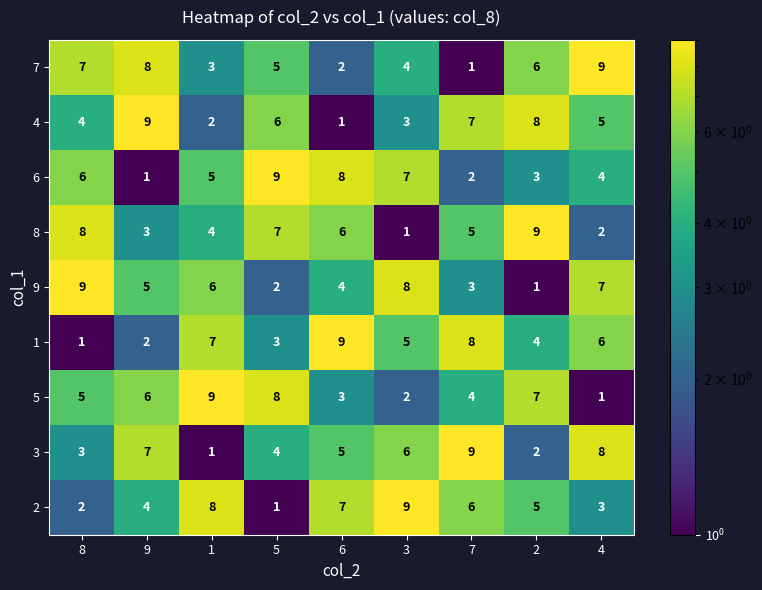

The value of 9 at 9 is 5. True or false?

True